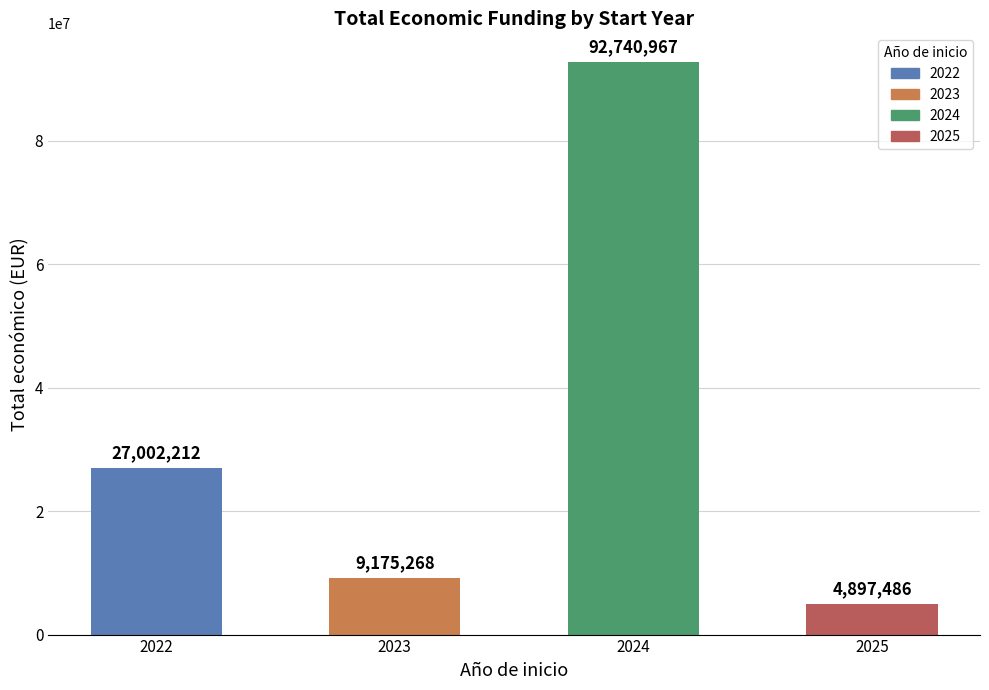

How many bars are there in total?

4